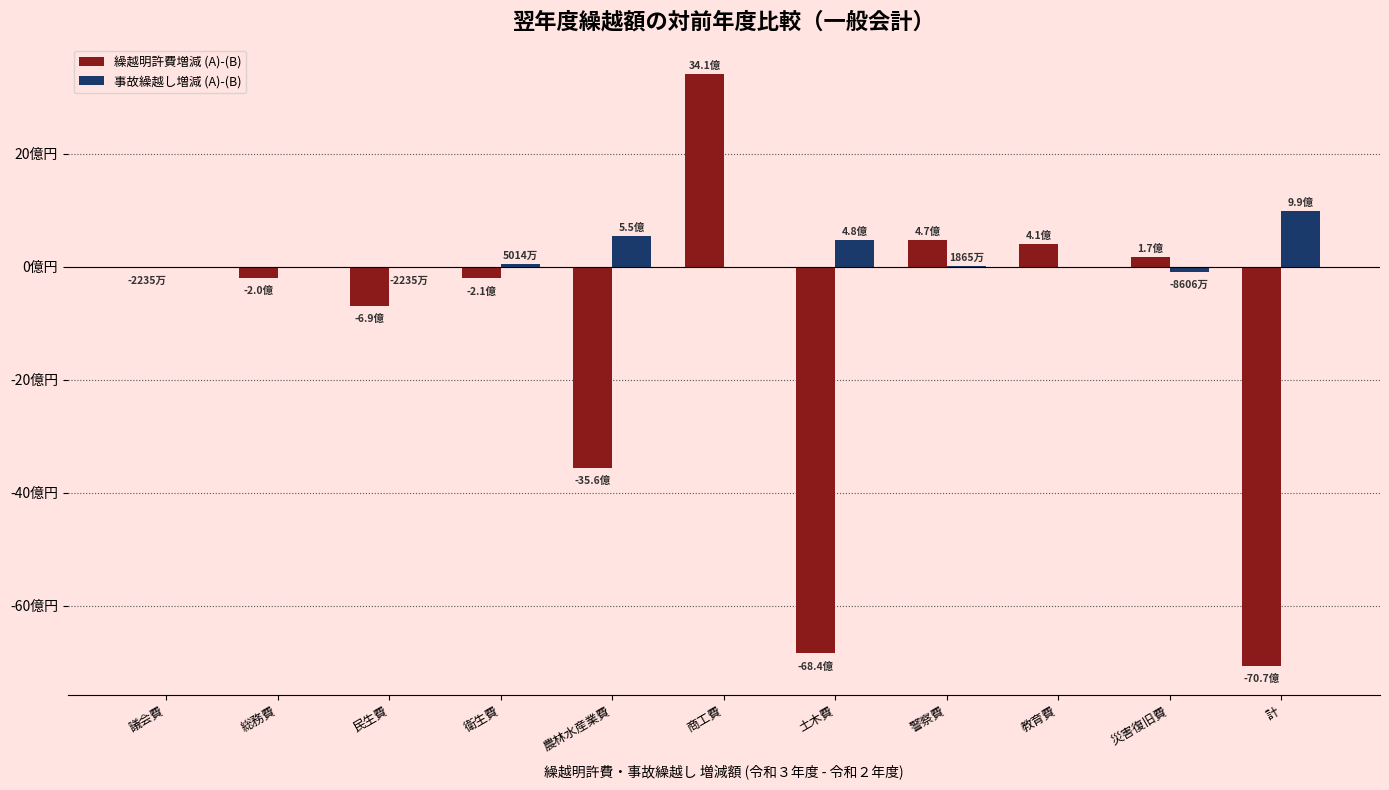

Where is 事故繰越し増減 (A)-(B) nearest to the value 450189060?

土木費